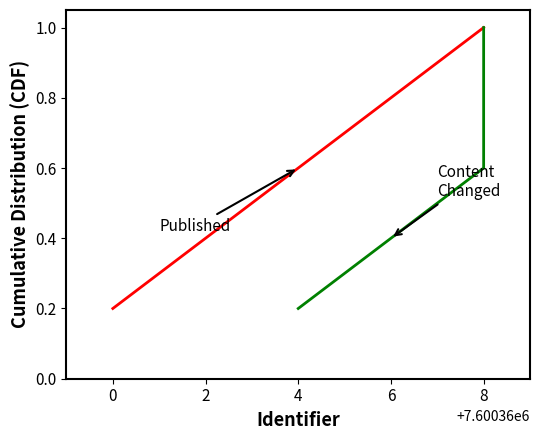

Does the chart display data point markers on the line(s)?

No